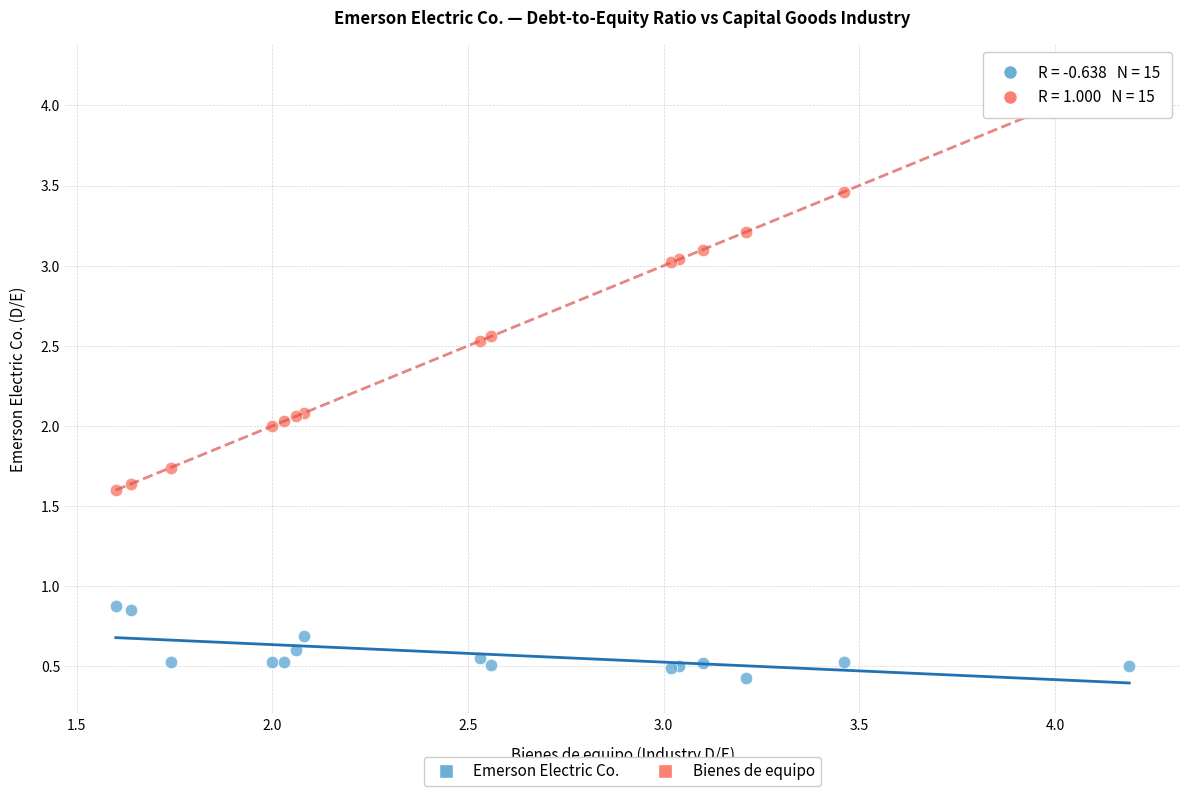

Which series contains the lowest Y value?

Emerson Electric Co.